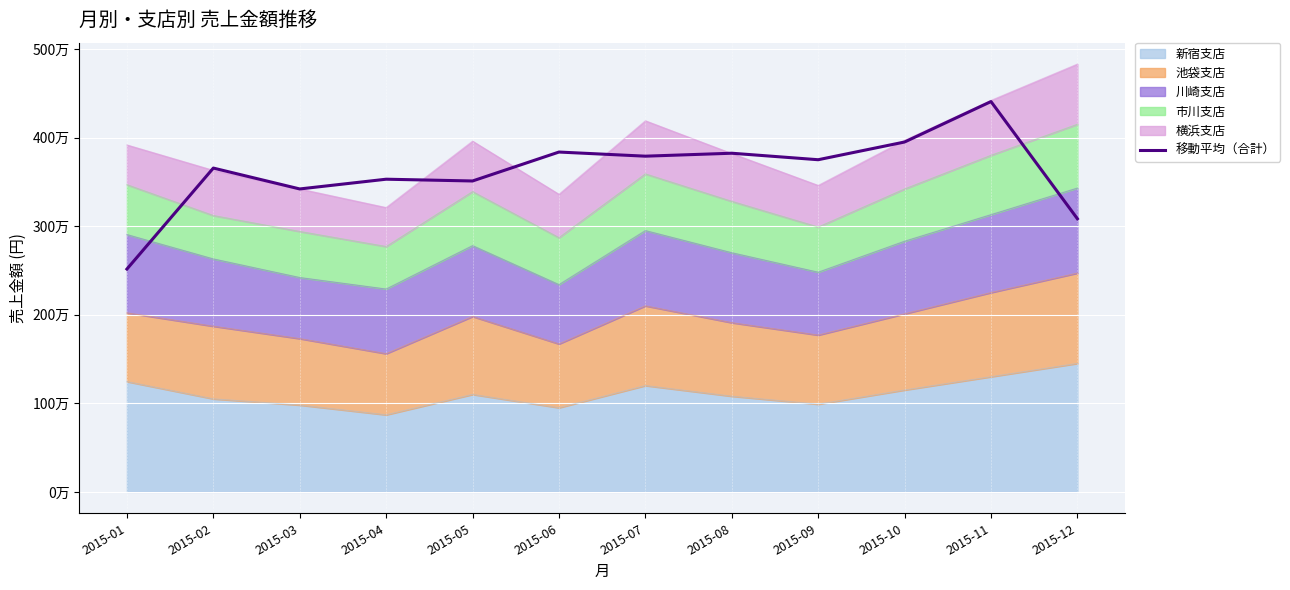

True or false: there are more than 1 points higher than both neighbors.

True